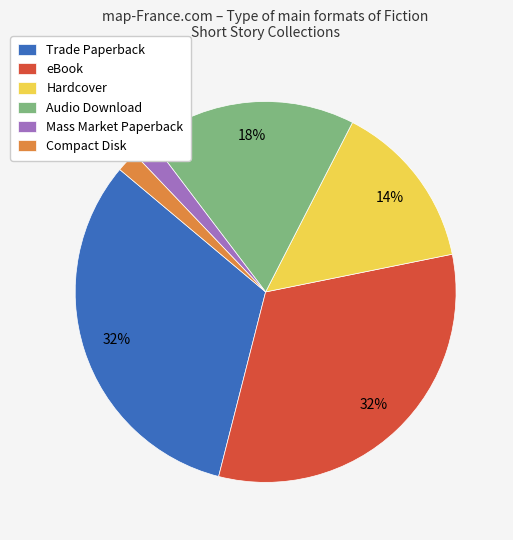

Is Hardcover the majority of the pie?

No